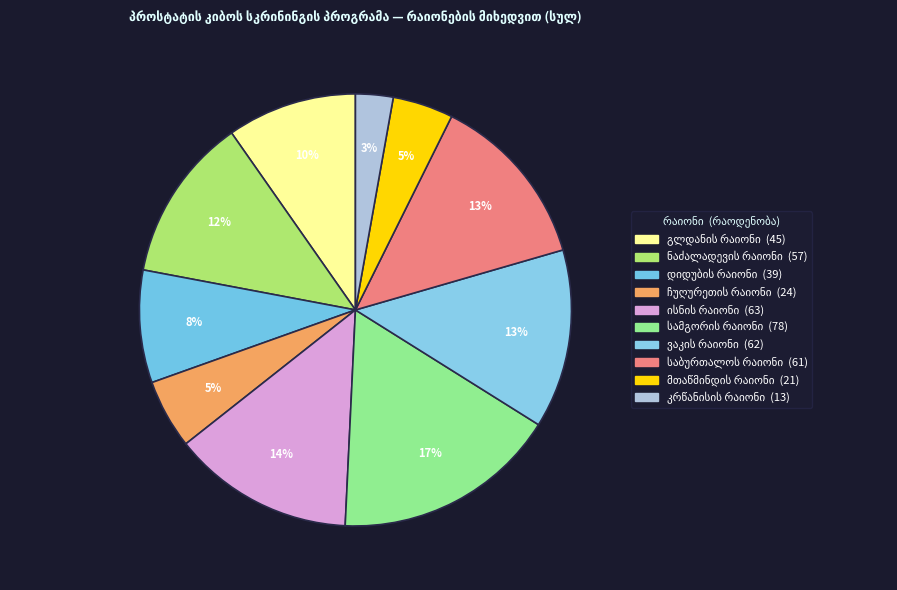

Count the number of slices in the pie.

10